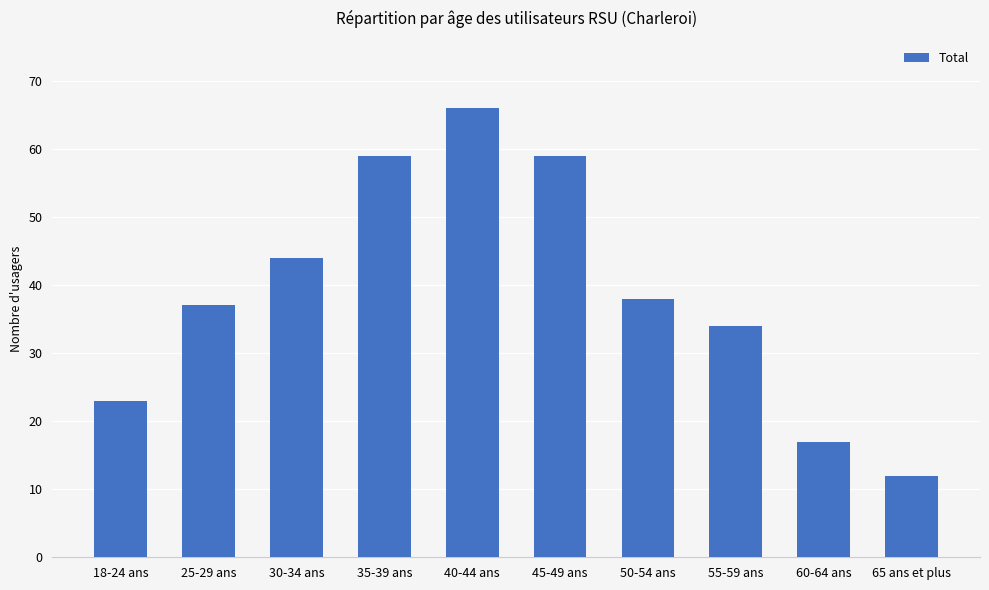

What is the value of the 9th bar from the left?

17